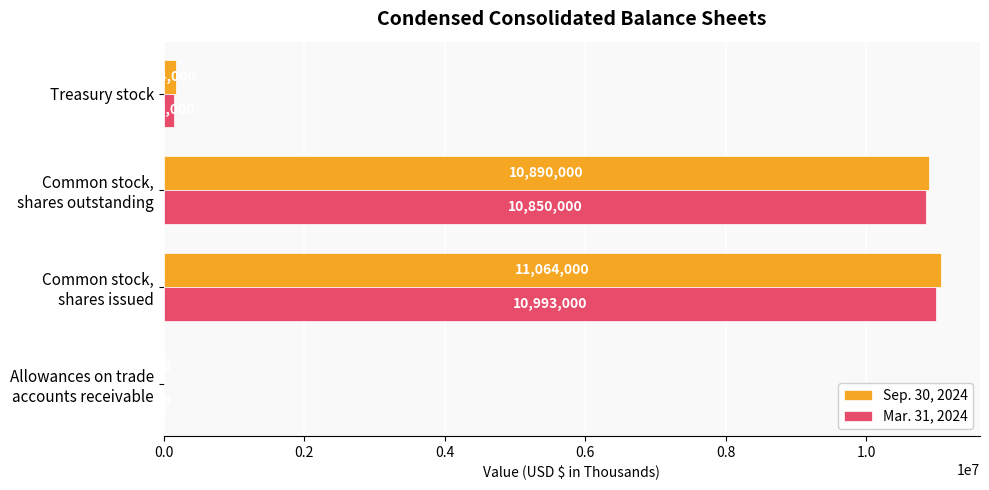

What are all the series names shown in the legend?

Sep. 30, 2024, Mar. 31, 2024